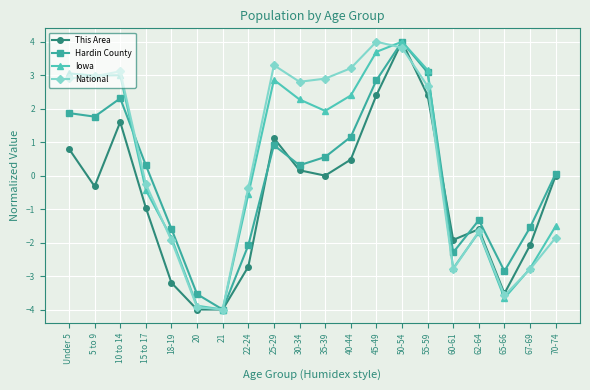

Is it true that National equals -1.7 at 62-64?

True